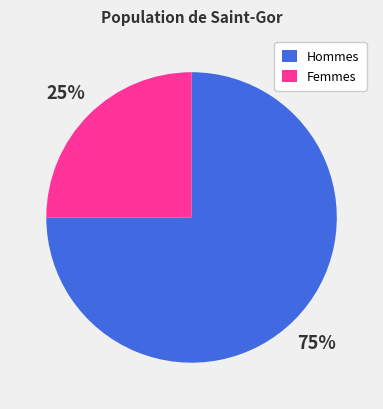

How many slices are in this pie chart?

2